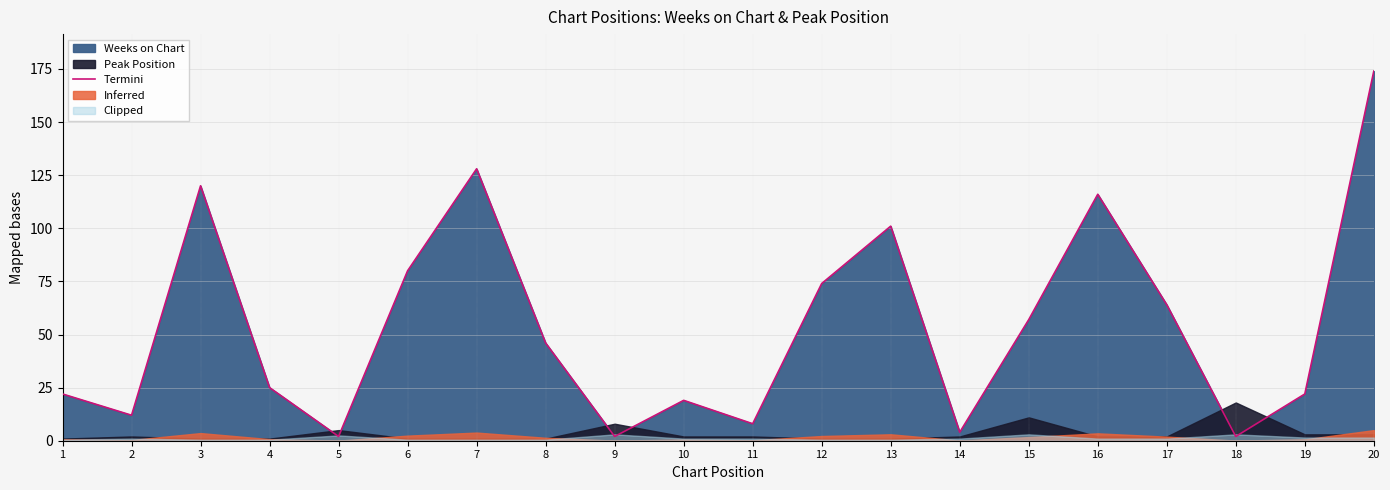

Does the chart have visible grid lines?

Yes